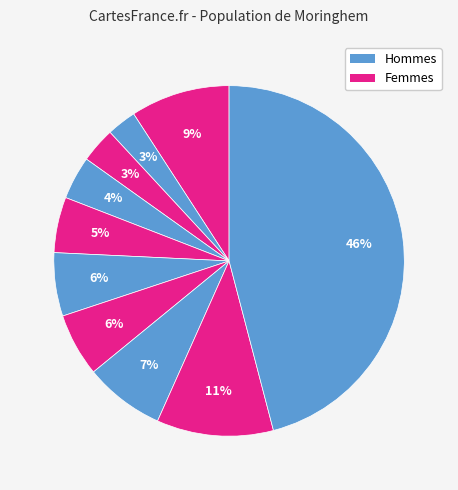

How many segments does this pie chart have?

10